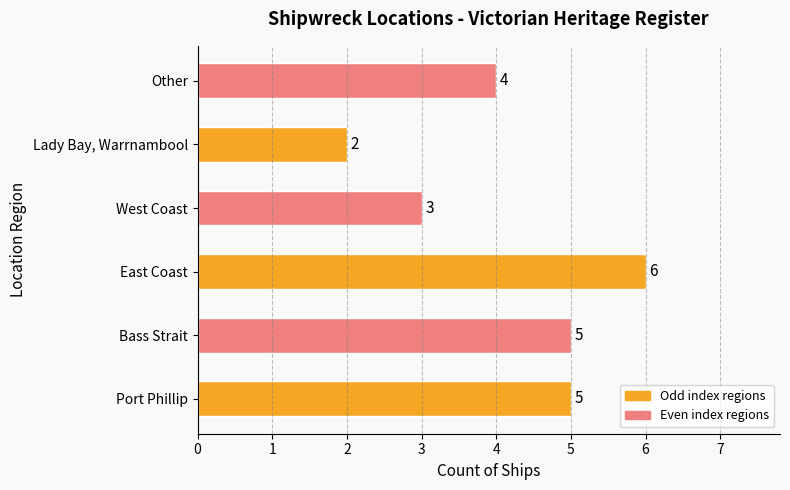

At which category does the chart reach its peak across all series?

East Coast